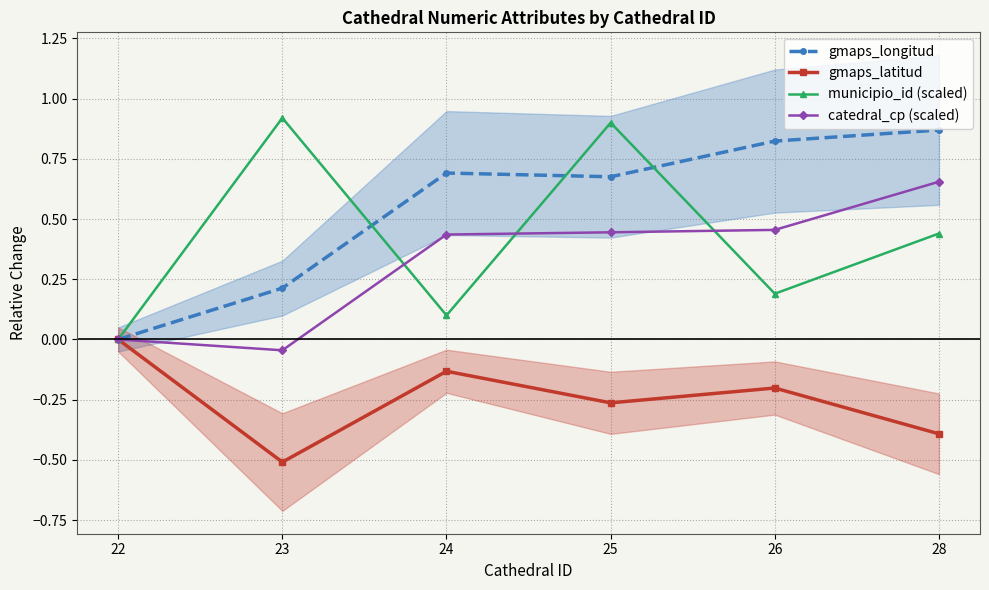

What is the difference between the second highest and minimum values in the municipio_id (scaled) series?

0.9